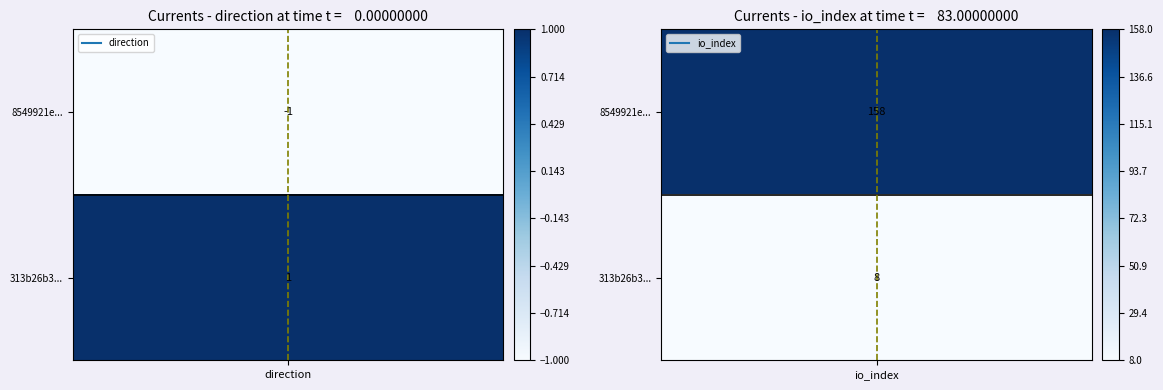

Is it true that 8549921eb39260e1023a10b5cb56e98404b72dc equals 158 at 1?

True